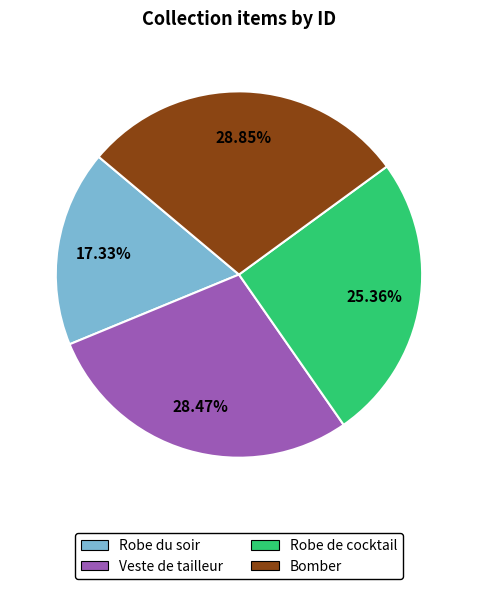

Which category has the smallest portion of the pie?

Robe du soir